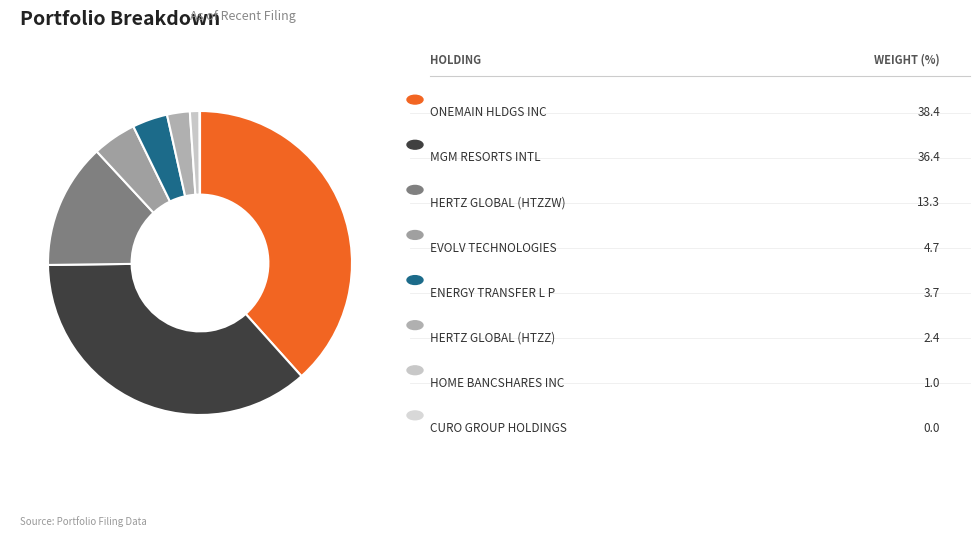

To the nearest percent, what is the difference between the largest and smallest slice percentages?

38%